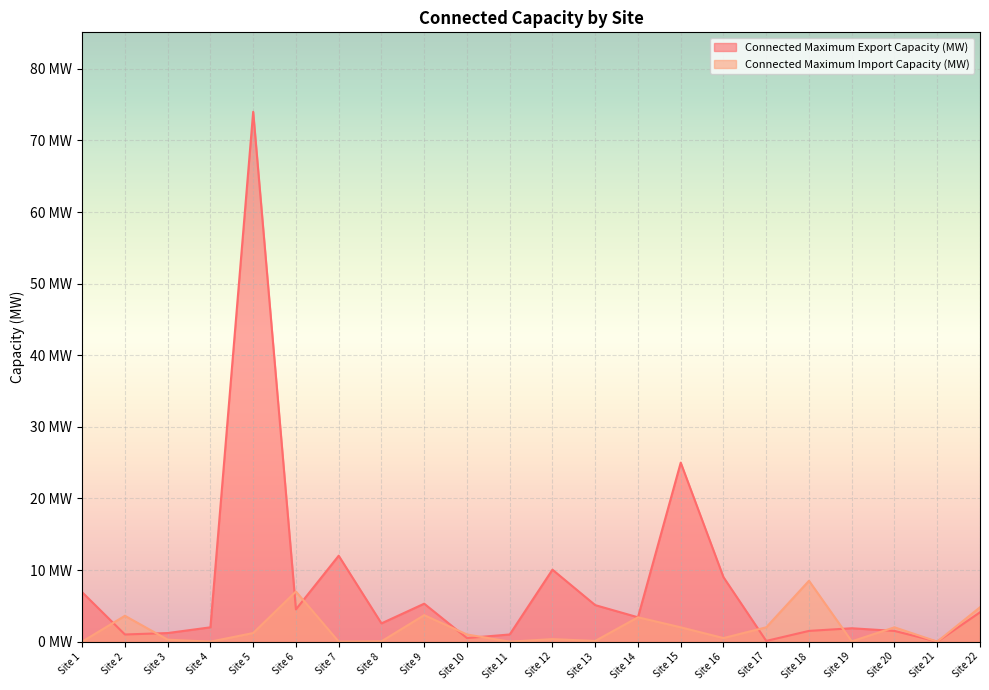

How many lines are shown in the chart?

2